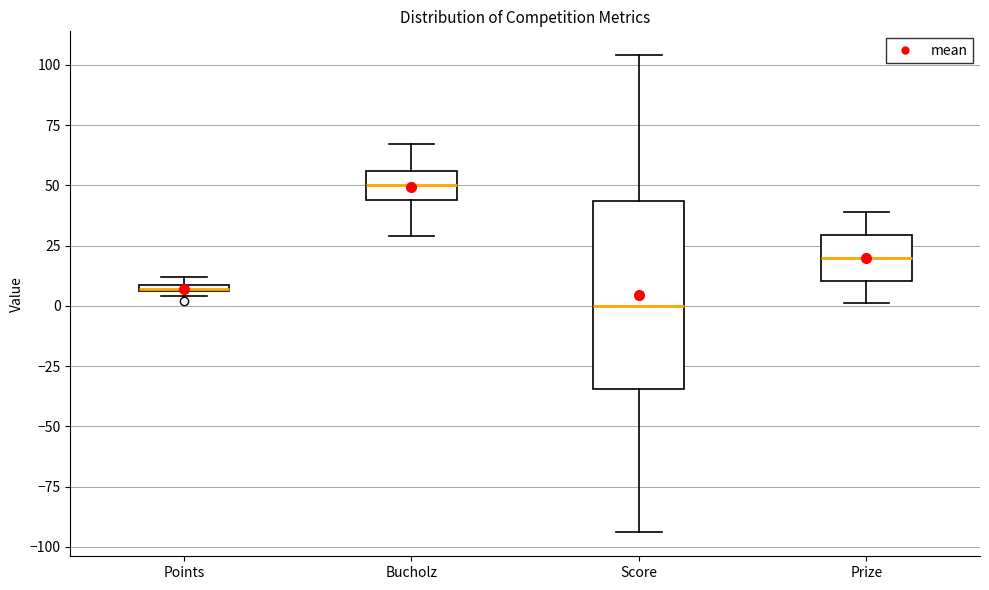

Which box's median line is the highest?

Bucholz